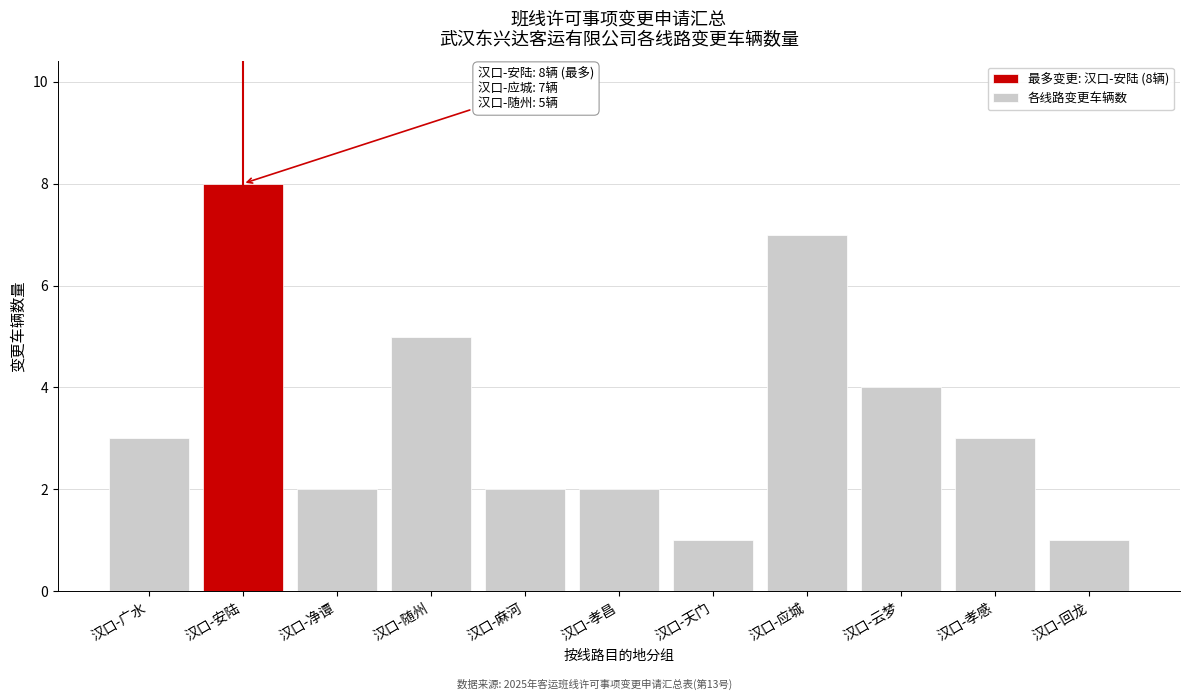

Reading left to right, list all the values displayed in this chart.

汉口-广水=3	汉口-安陆=8	汉口-净谭=2	汉口-随州=5	汉口-麻河=2	汉口-孝昌=2	汉口-天门=1	汉口-应城=7	汉口-云梦=4	汉口-孝感=3	汉口-回龙=1